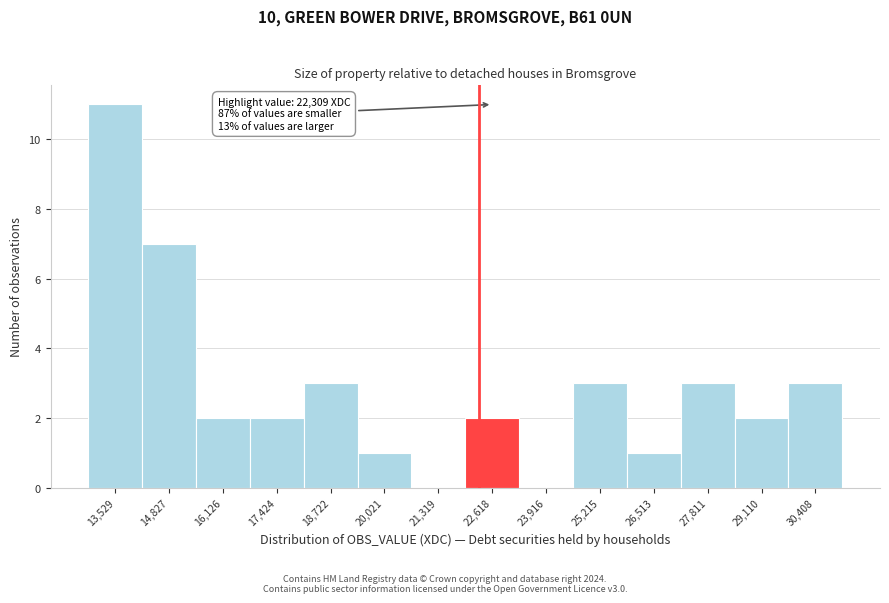

Over which range of the x-axis is the bar tallest?

12800 to 14200